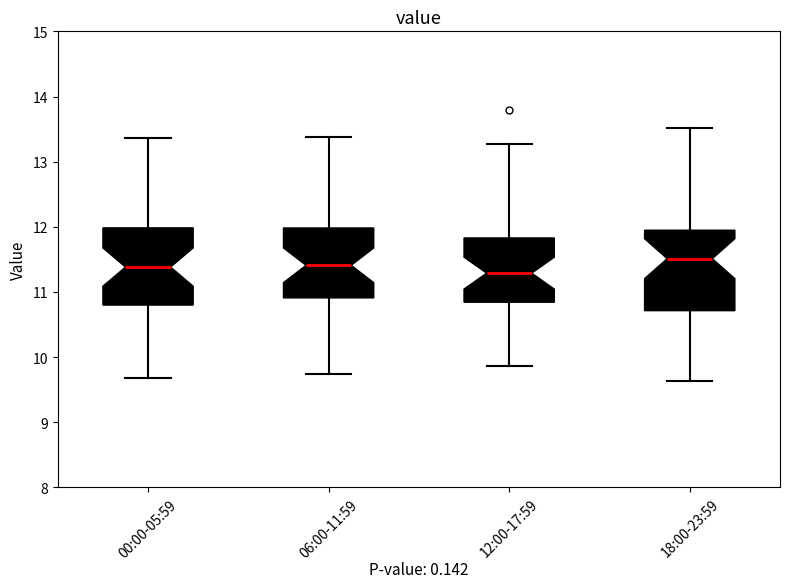

Which box has the highest median line?

18:00-23:59